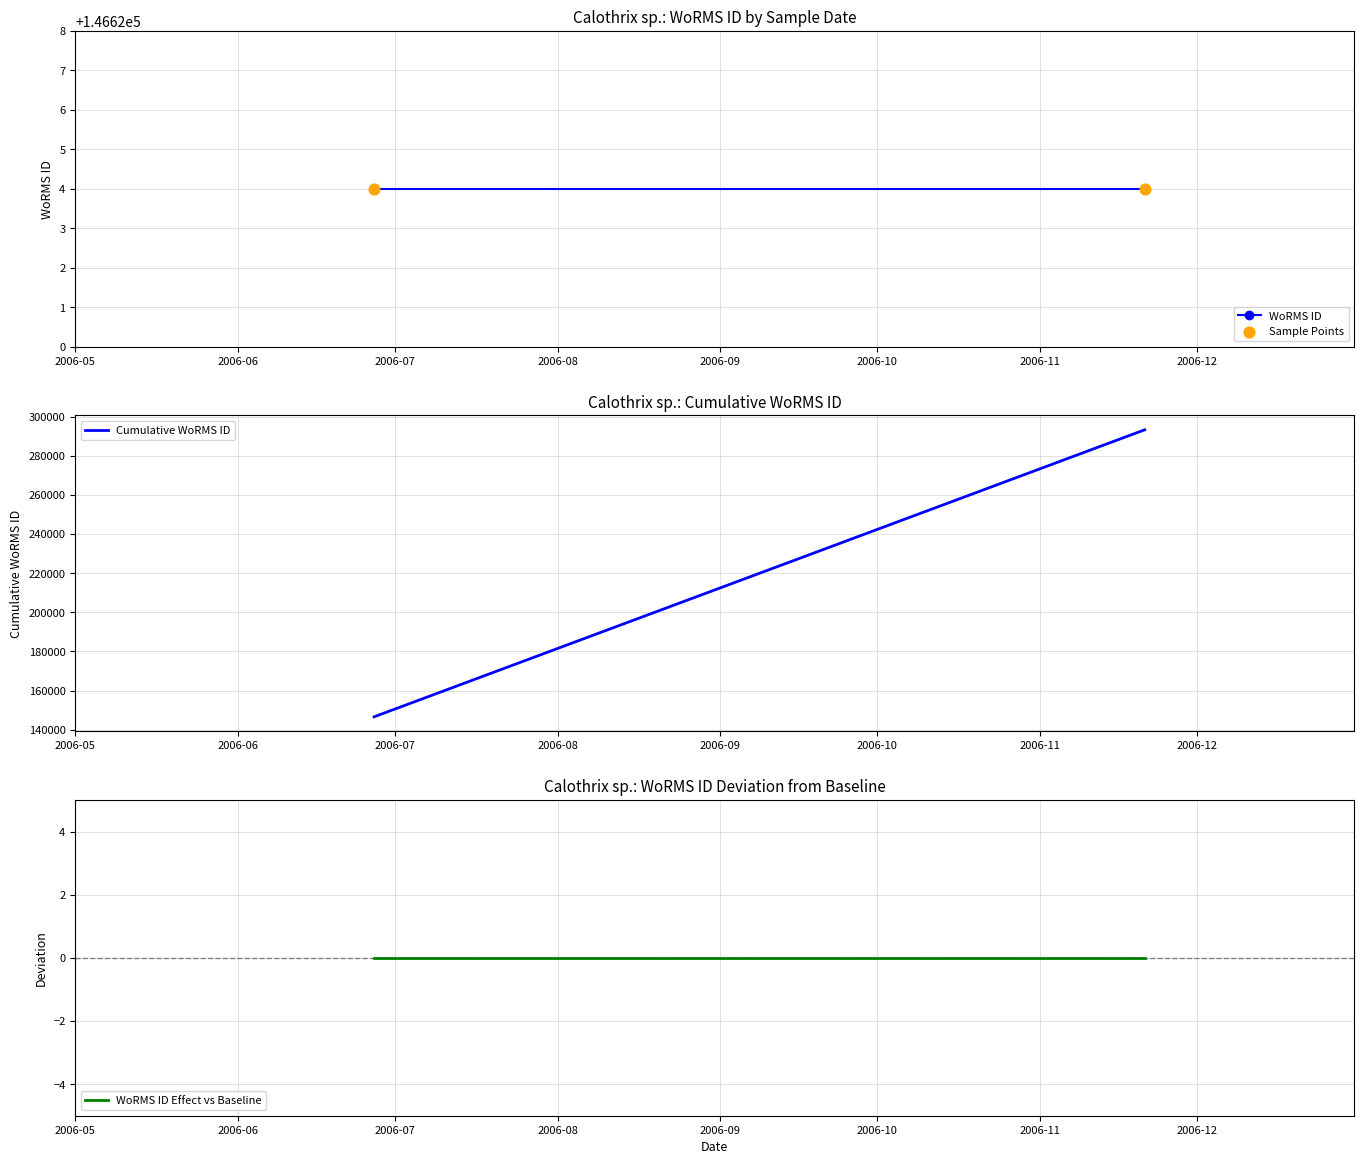

Which series has the widest spread of Y values?

Cumulative WoRMS ID